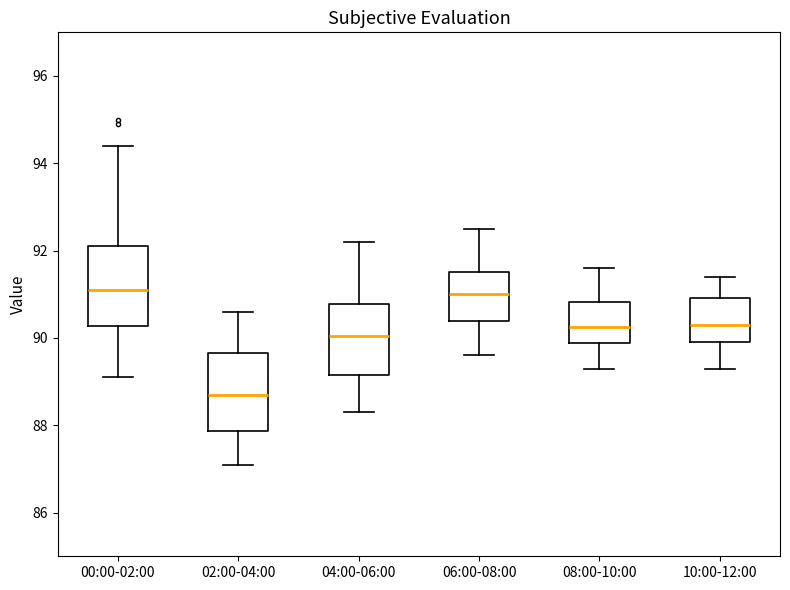

Reading left to right, read every box against the y-axis: the position of its median line, the range the box covers, and the ends of its whiskers. The values are not printed on the chart, so give them approximately, as read against the axis.

00:00-02:00: median 91.2, box 90.2 to 92.2, whiskers 89.2 to 94.4
02:00-04:00: median 88.8, box 87.8 to 89.6, whiskers 87.2 to 90.6
04:00-06:00: median 90.0, box 89.2 to 90.8, whiskers 88.4 to 92.2
06:00-08:00: median 91.0, box 90.4 to 91.6, whiskers 89.6 to 92.6
08:00-10:00: median 90.2, box 89.8 to 90.8, whiskers 89.4 to 91.6
10:00-12:00: median 90.4, box 90.0 to 91.0, whiskers 89.4 to 91.4